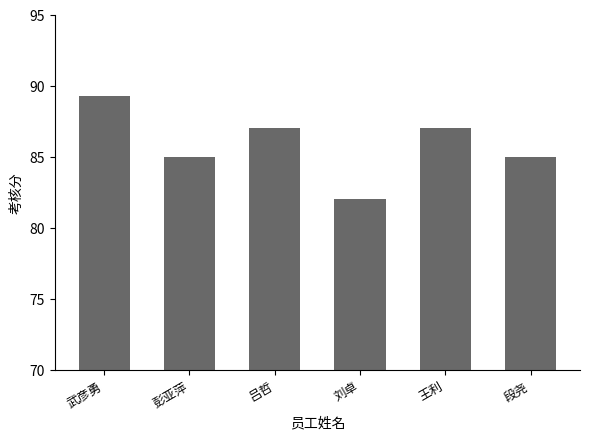

What is the difference between the values at 彭亚萍 and 刘卓?

3.0